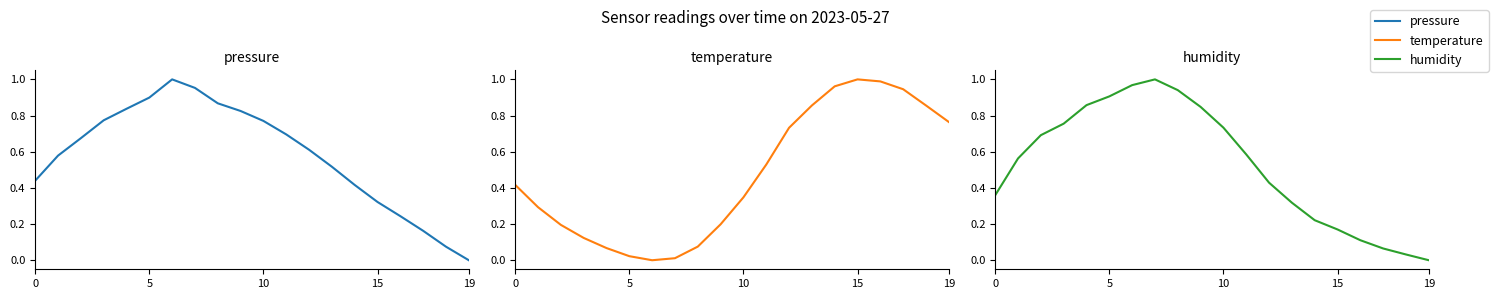

Between 19 and 6, which series saw the biggest shift?

pressure